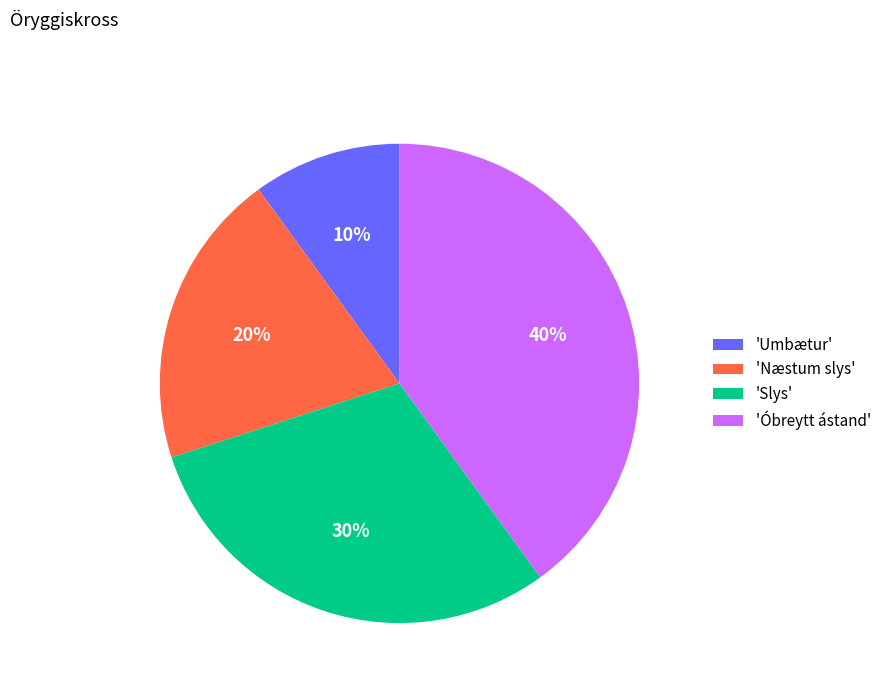

The 'Umbætur' slice represents 1% of the pie. True or false?

False